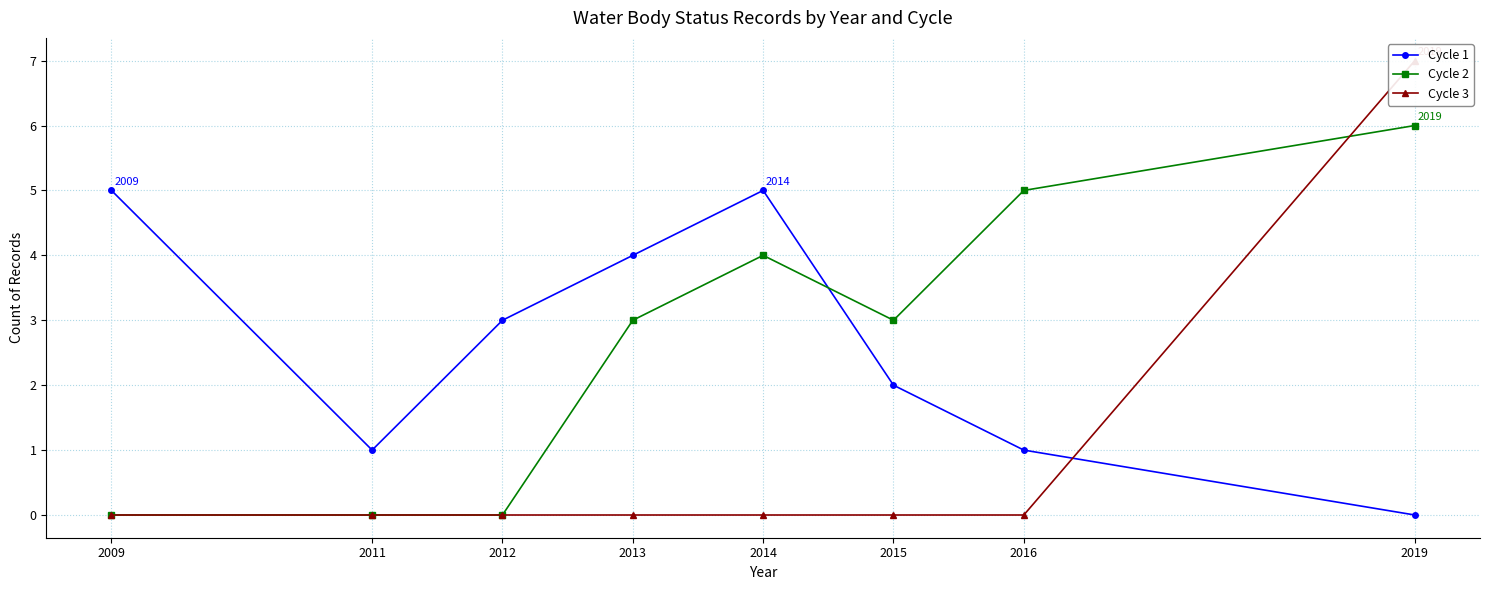

Which series ends up on top after the final intersection of Cycle 1 and Cycle 3?

Cycle 3